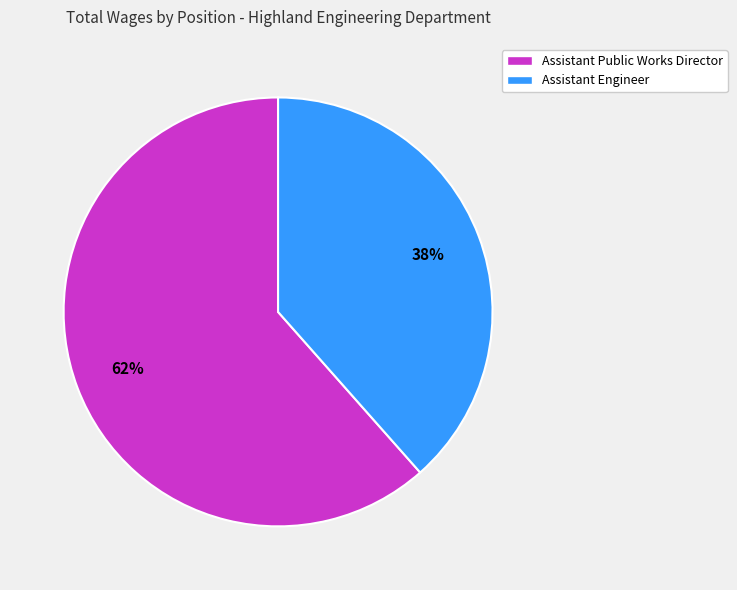

To the nearest percent, what percentage of the pie is Assistant Engineer?

38%